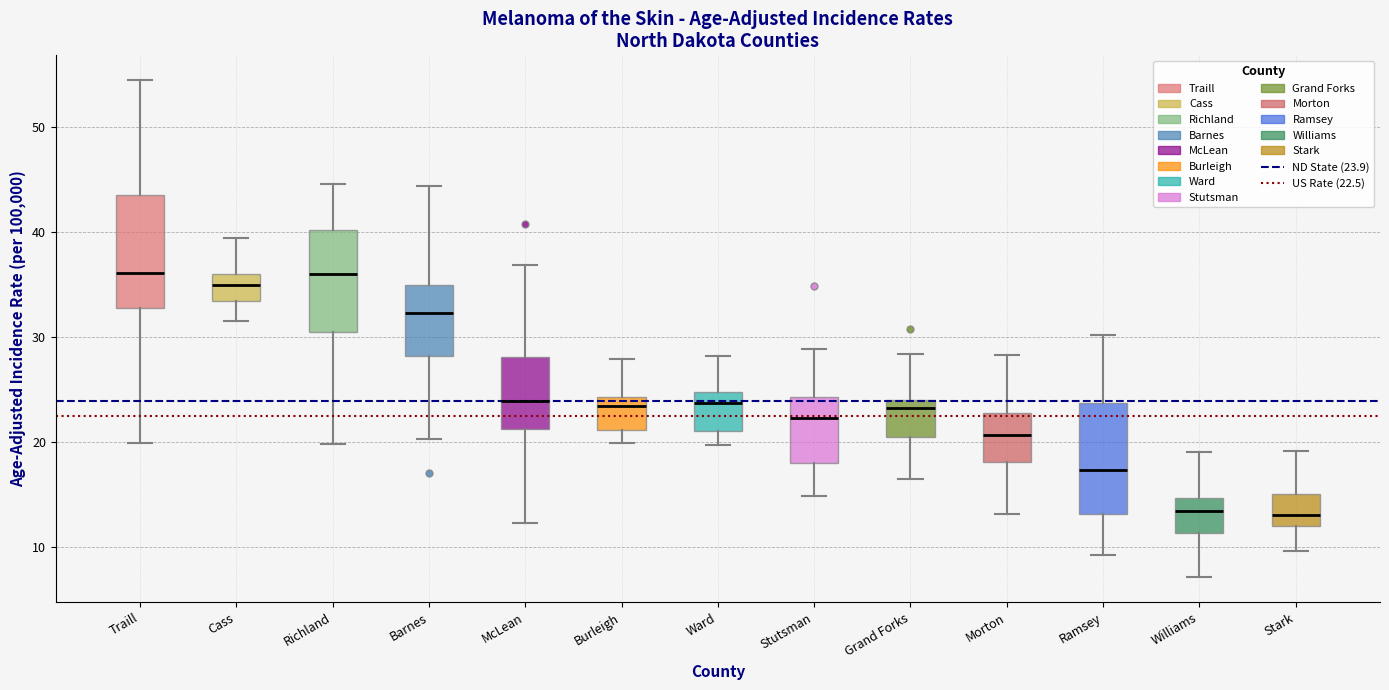

Reading left to right, read every box against the y-axis: the position of its median line, the range the box covers, and the ends of its whiskers. The values are not printed on the chart, so give them approximately, as read against the axis.

Traill: median 36, box 33 to 44, whiskers 20 to 54
Cass: median 35, box 33 to 36, whiskers 32 to 39
Richland: median 36, box 30 to 40, whiskers 20 to 45
Barnes: median 32, box 28 to 35, whiskers 20 to 44
McLean: median 24, box 21 to 28, whiskers 12 to 37
Burleigh: median 23, box 21 to 24, whiskers 20 to 28
Ward: median 24, box 21 to 25, whiskers 20 to 28
Stutsman: median 22, box 18 to 24, whiskers 15 to 29
Grand Forks: median 23, box 20 to 24, whiskers 16 to 28
Morton: median 21, box 18 to 23, whiskers 13 to 28
Ramsey: median 17, box 13 to 24, whiskers 9 to 30
Williams: median 13, box 11 to 15, whiskers 7 to 19
Stark: median 13, box 12 to 15, whiskers 10 to 19